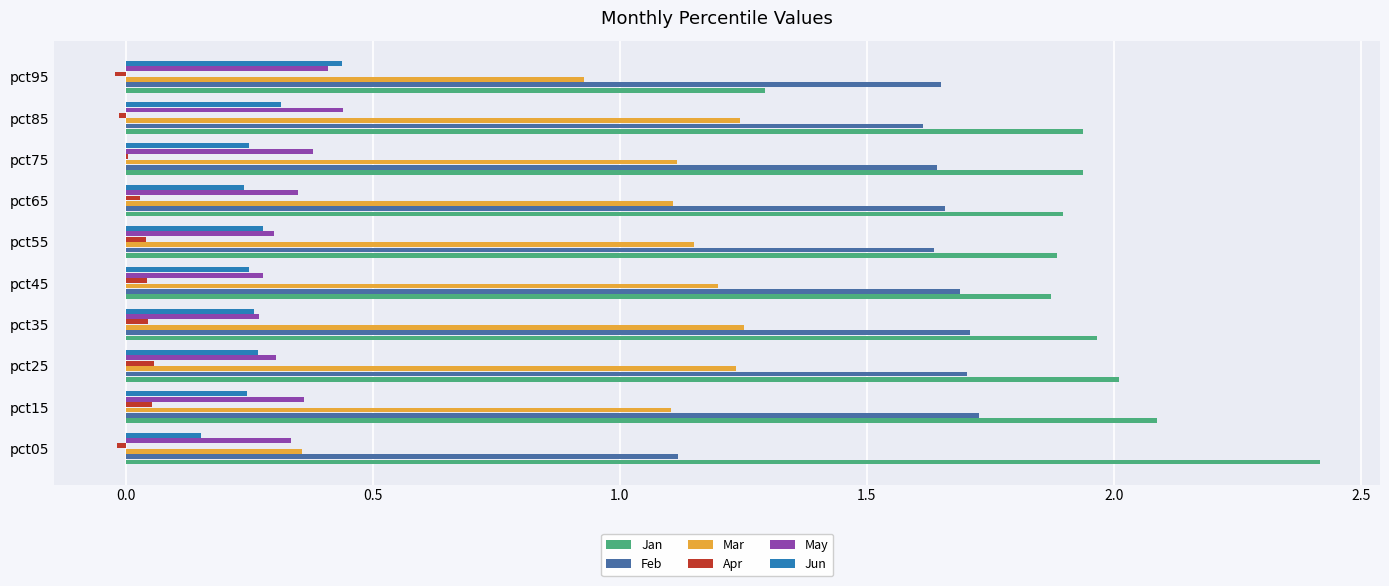

What is the average value of the Mar series?

1.1